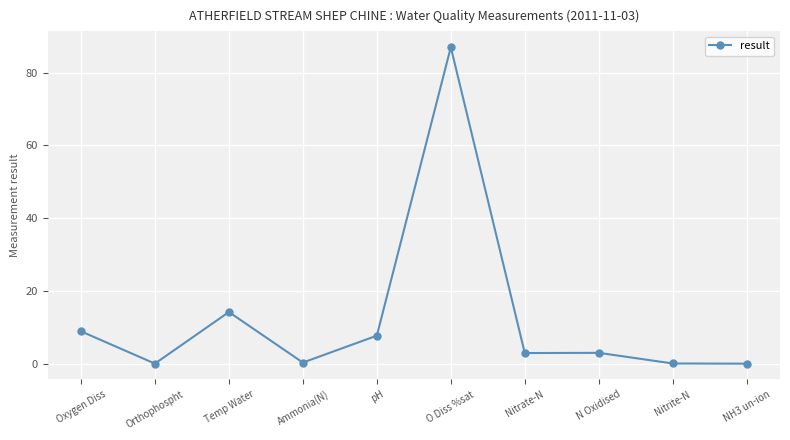

Is it true that the value at Orthophospht is 0.0?

True